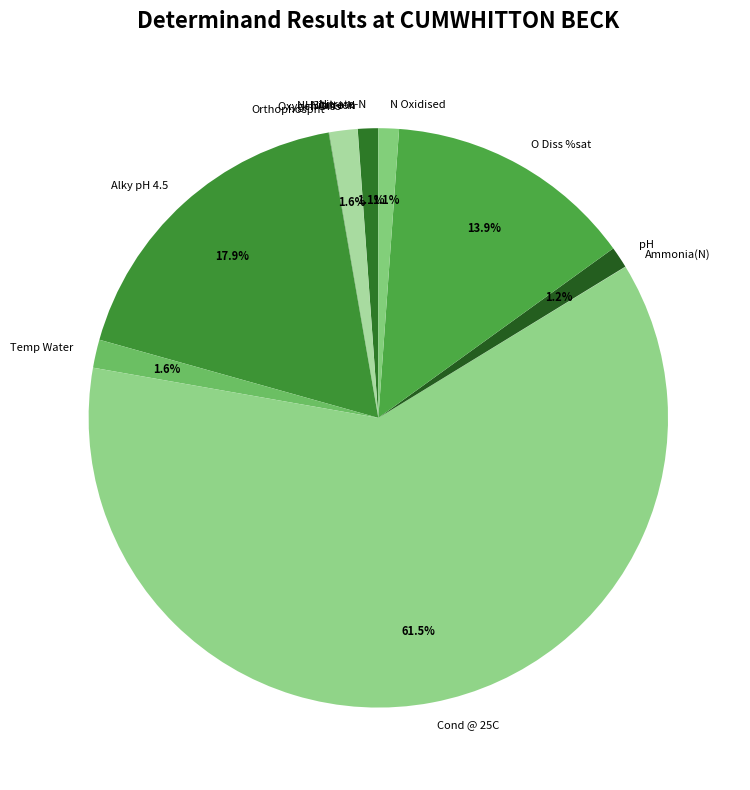

What is the largest slice in the pie chart?

Cond @ 25C